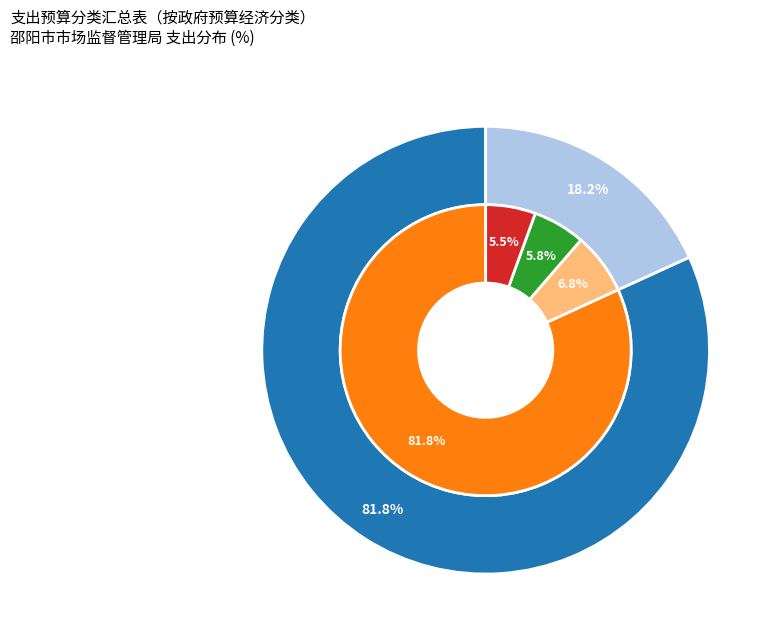

Is it true that 一般公共服务支出 is 82% of the pie?

True